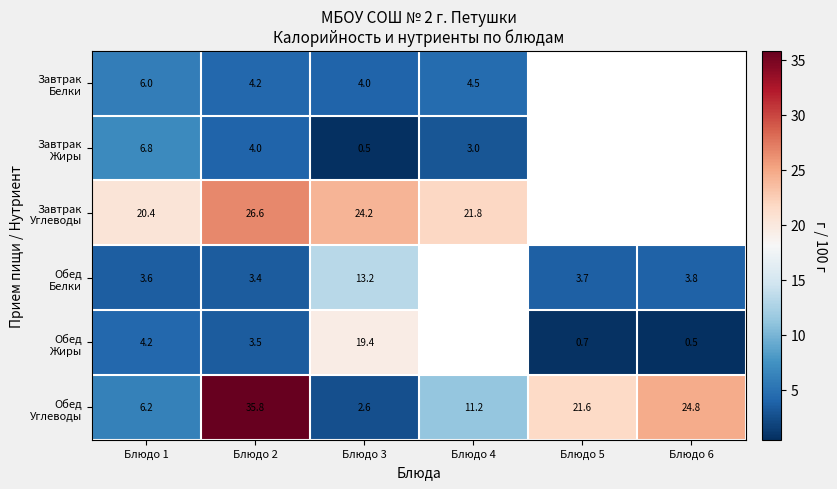

Which series has the widest spread of values?

Обед Углеводы